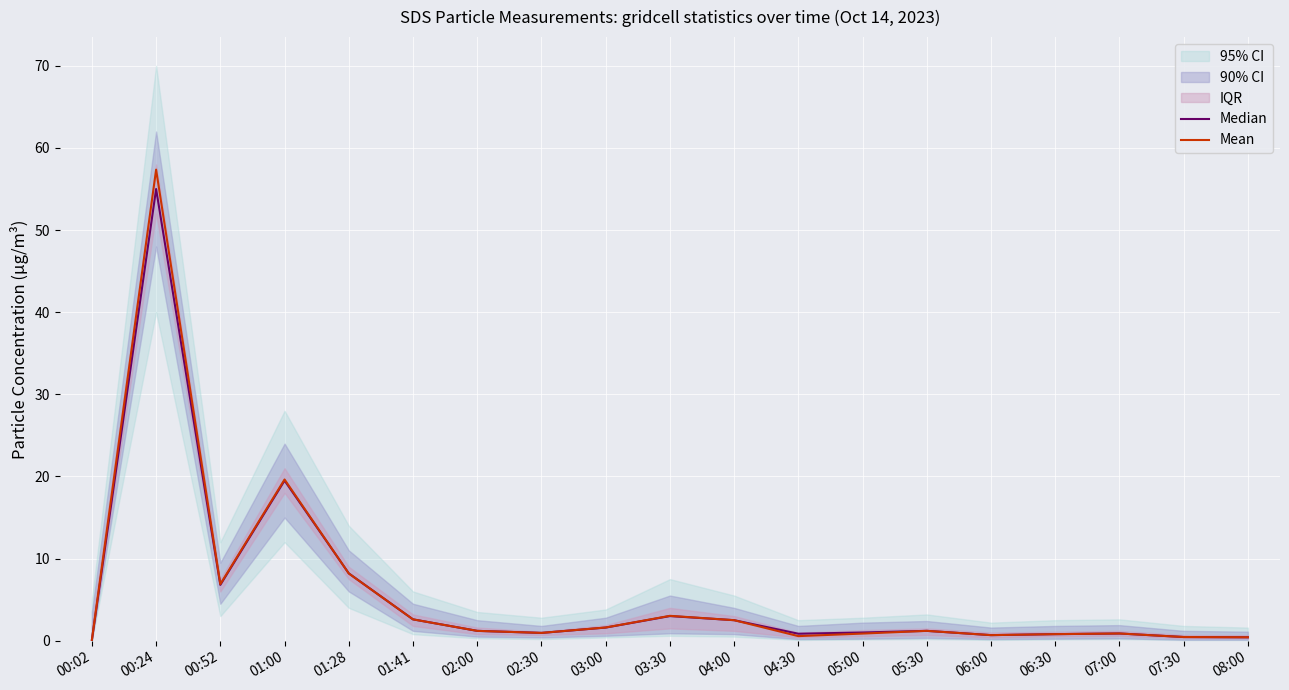

Is this an area chart (filled region under the line)?

No